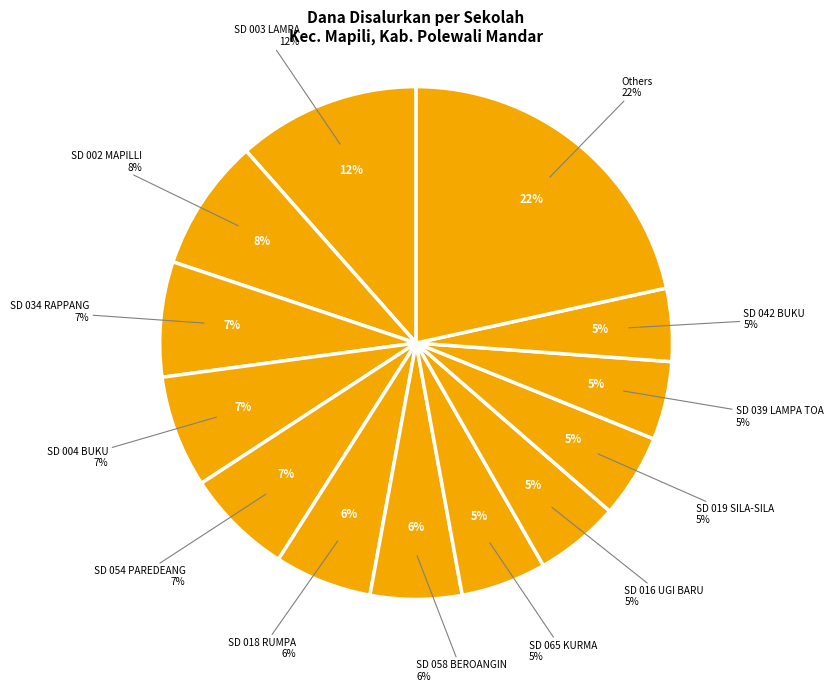

What is the total percentage of SD NEGERI 054 PAREDEANG and SD NEGERI 047 BANUA BARU?

10.1%